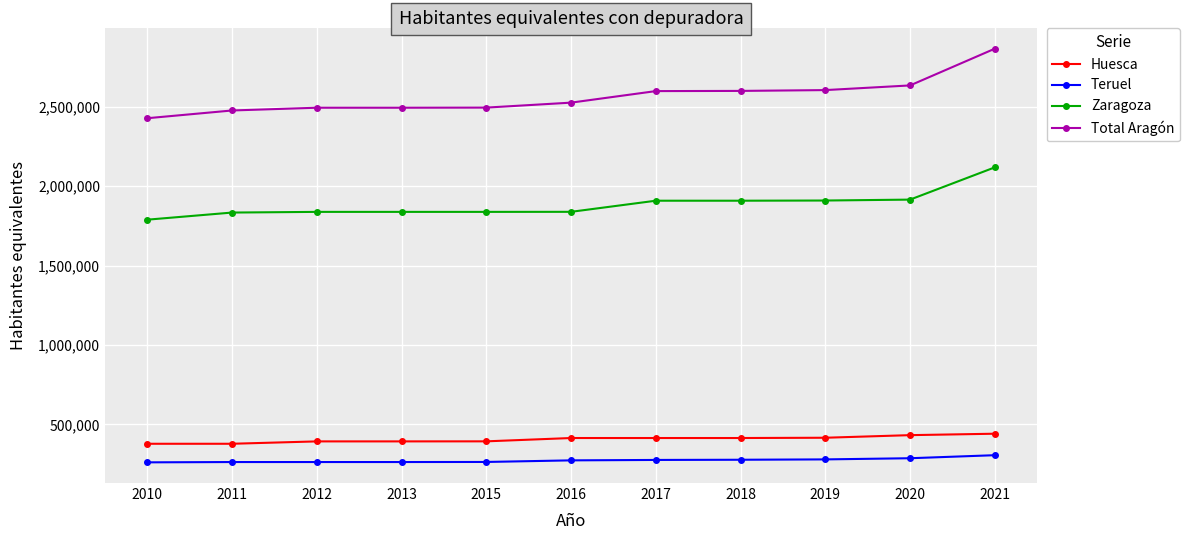

What is the greatest value displayed?

2866138